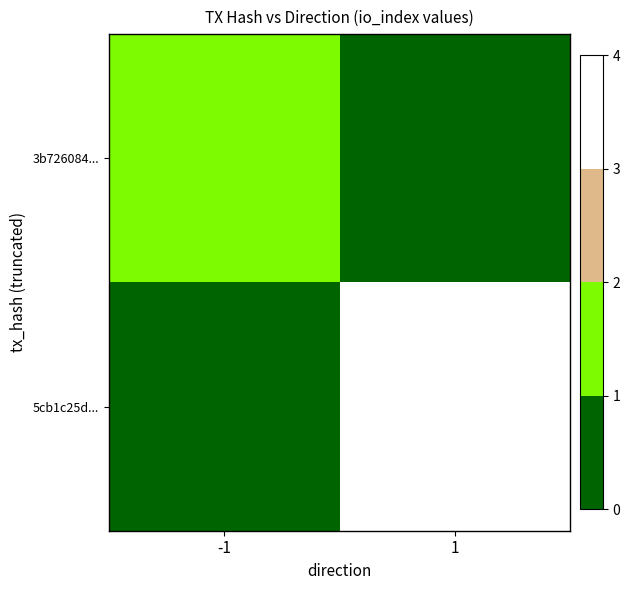

Reading right to left, extract all data points from this chart.

3b726084...: 1=0	-1=1
5cb1c25d...: 1=3	-1=0